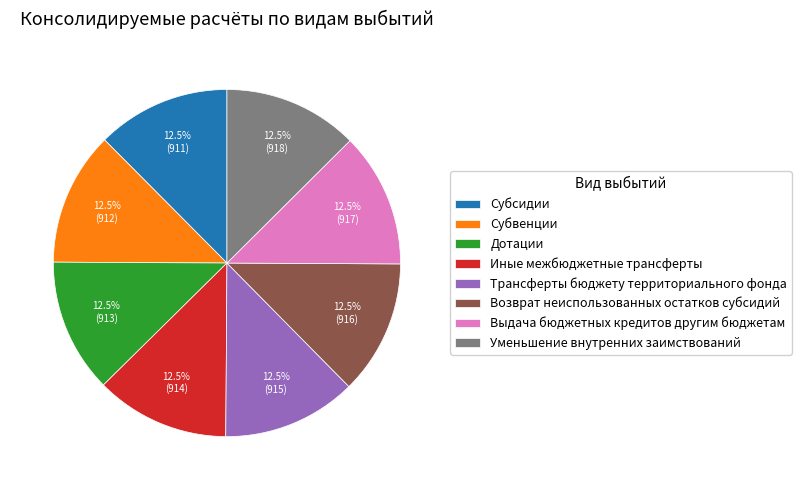

Do Субвенции and Иные межбюджетные трансферты together represent more than half of the pie?

No